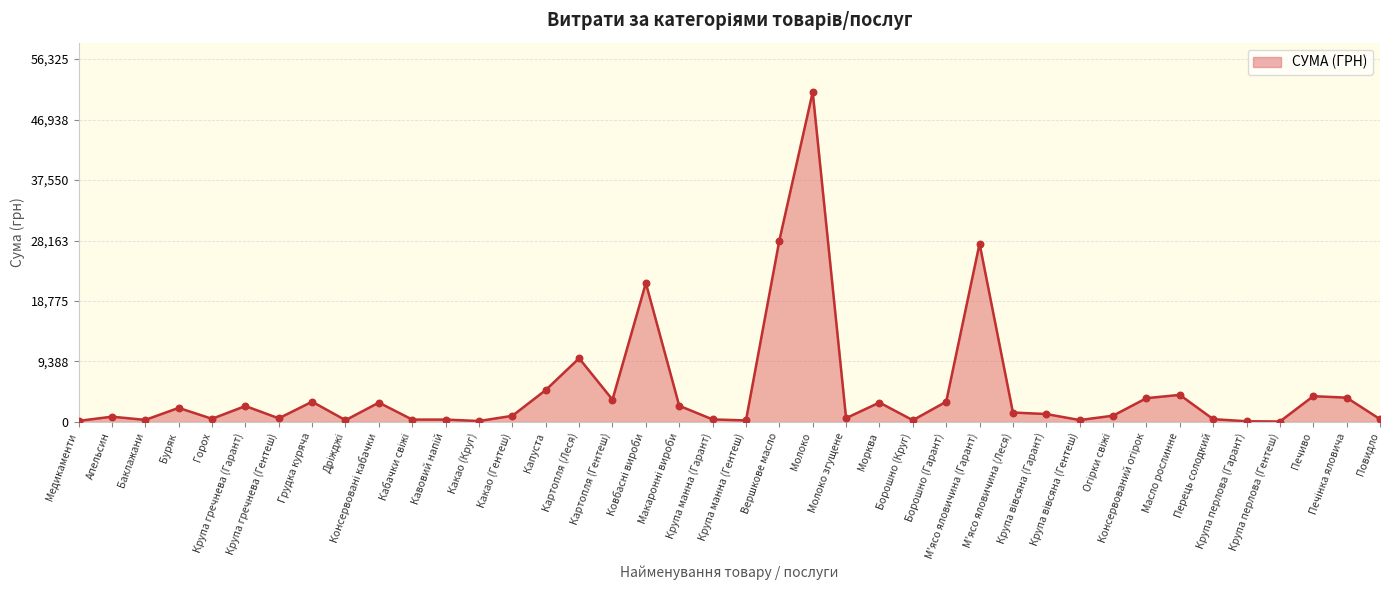

Approximately how many times larger is the value at Какао (Круг) compared to М'ясо яловичина (Леся)?

0.1